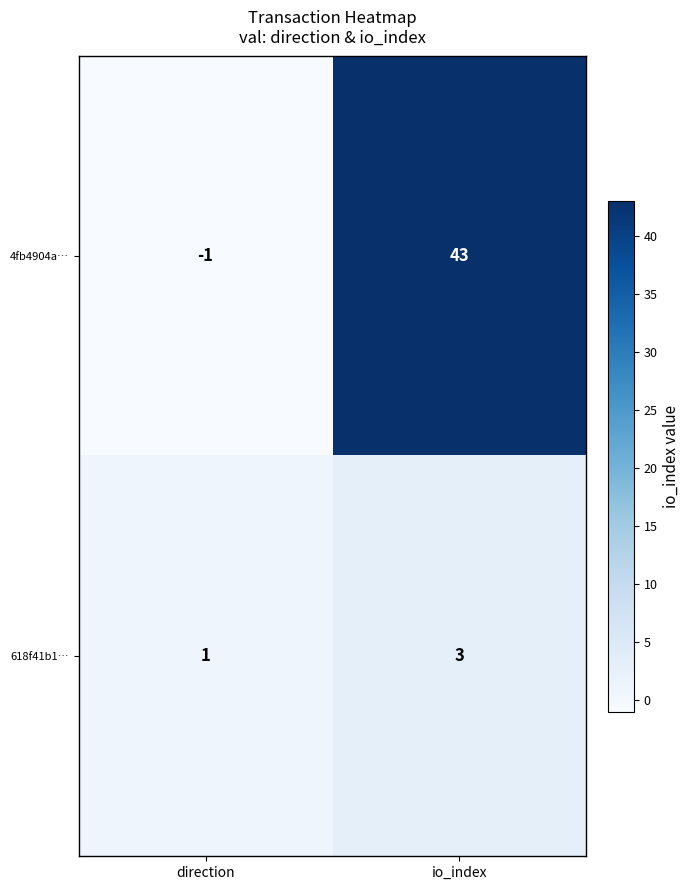

Which category has the highest value in the 4fb4904a… series?

io_index